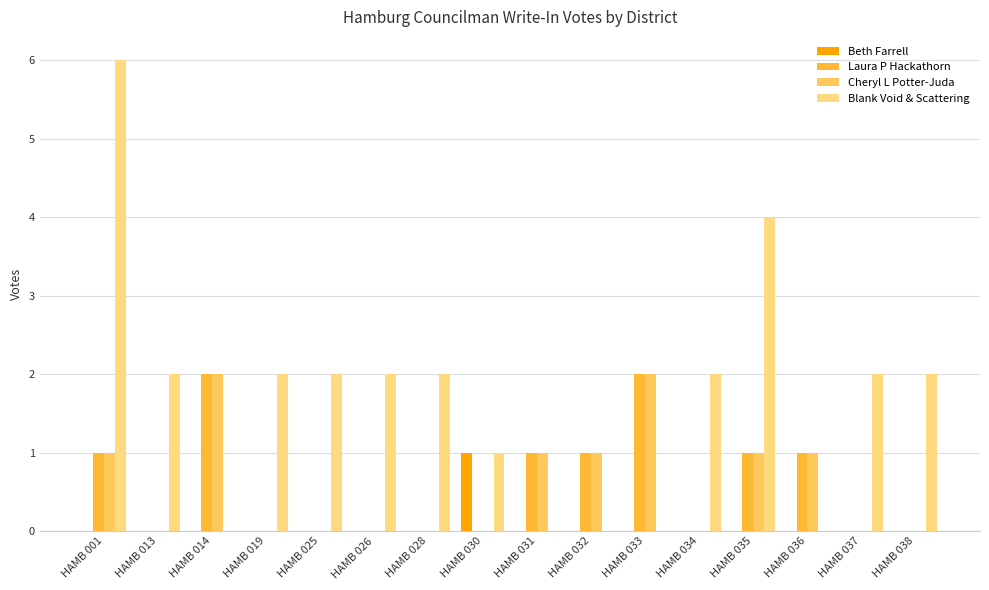

Which category has the highest value in the Beth Farrell series?

HAMB 030